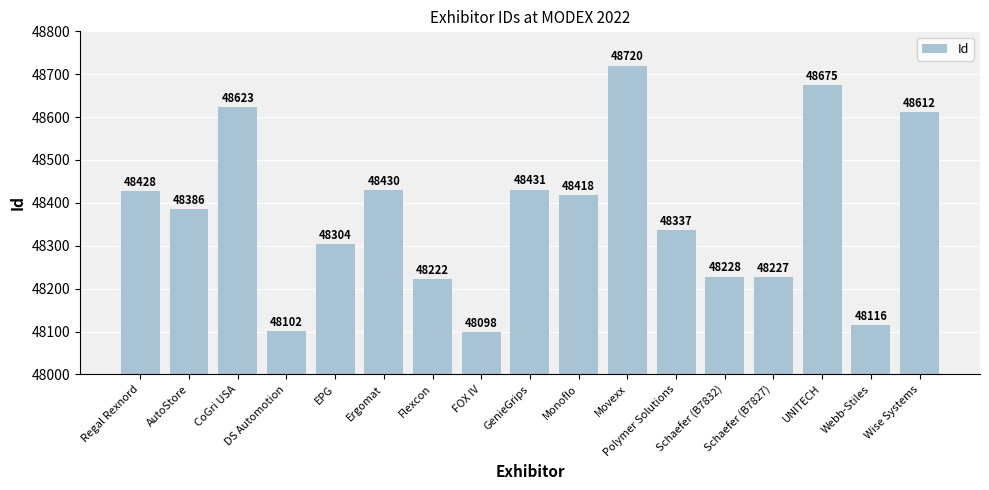

Rank the categories by value from highest to lowest.

Movexx, UNITECH, CoGri USA, Wise Systems, GenieGrips, Ergomat, Regal Rexnord, Monoflo, AutoStore, Polymer Solutions, EPG, Schaefer (B7832), Schaefer (B7827), Flexcon, Webb-Stiles, DS Automotion, FOX IV